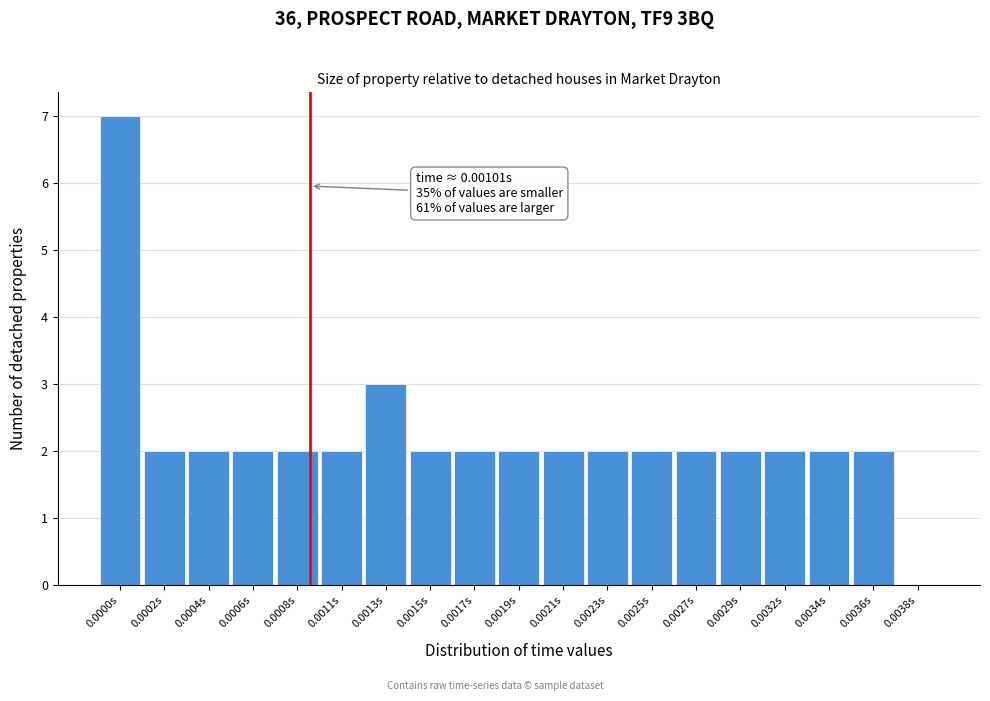

Reading left to right, transcribe all the data shown in this chart.

0.0000s=7	0.0002s=2	0.0004s=2	0.0006s=2	0.0008s=2	0.0011s=2	0.0013s=3	0.0015s=2	0.0017s=2	0.0019s=2	0.0021s=2	0.0023s=2	0.0025s=2	0.0027s=2	0.0029s=2	0.0032s=2	0.0034s=2	0.0036s=2	0.0038s=0